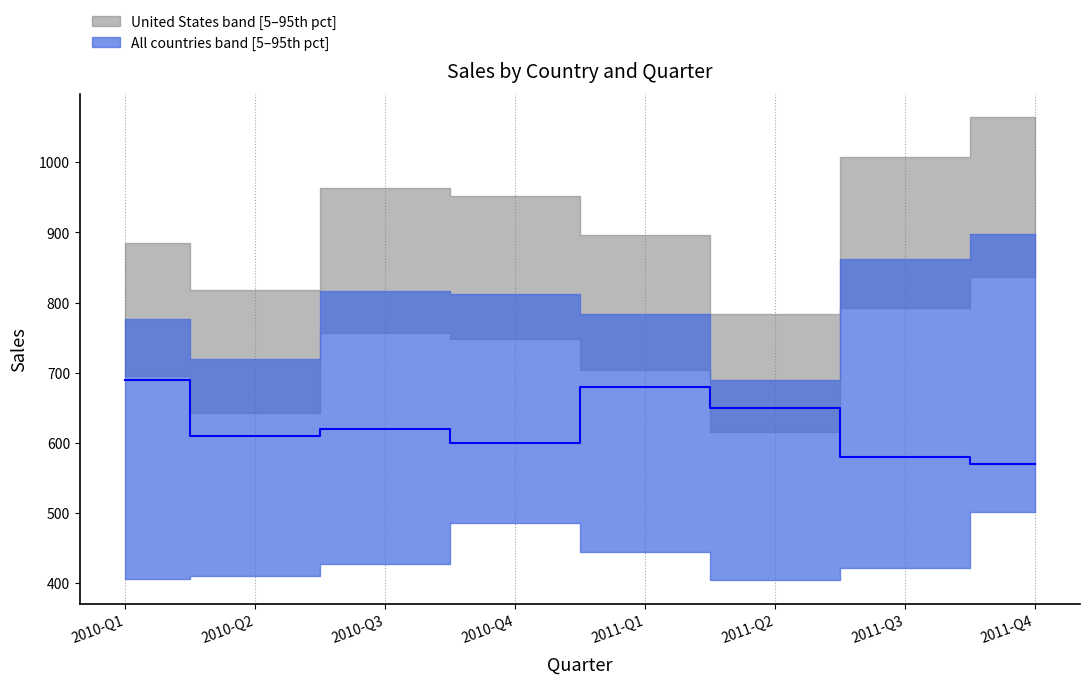

What is the label of the 6th point from the left?

2011-Q2